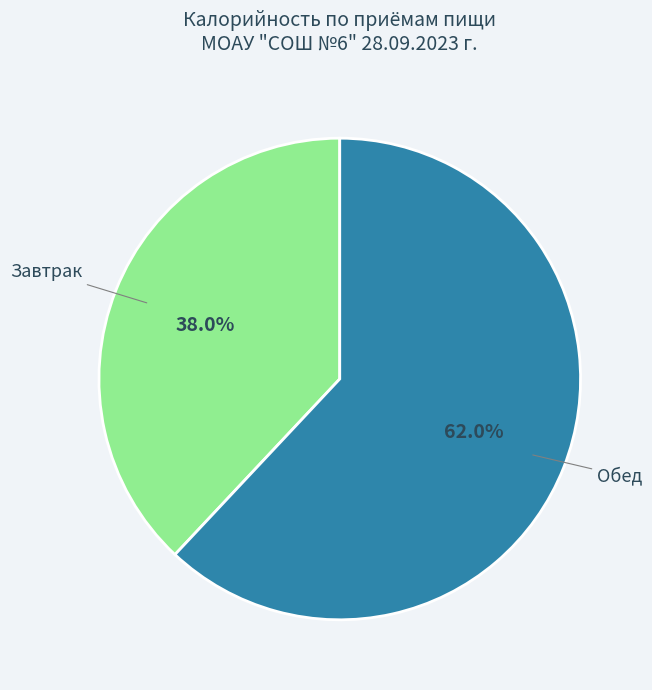

Is there any slice that represents more than half of the pie?

Yes